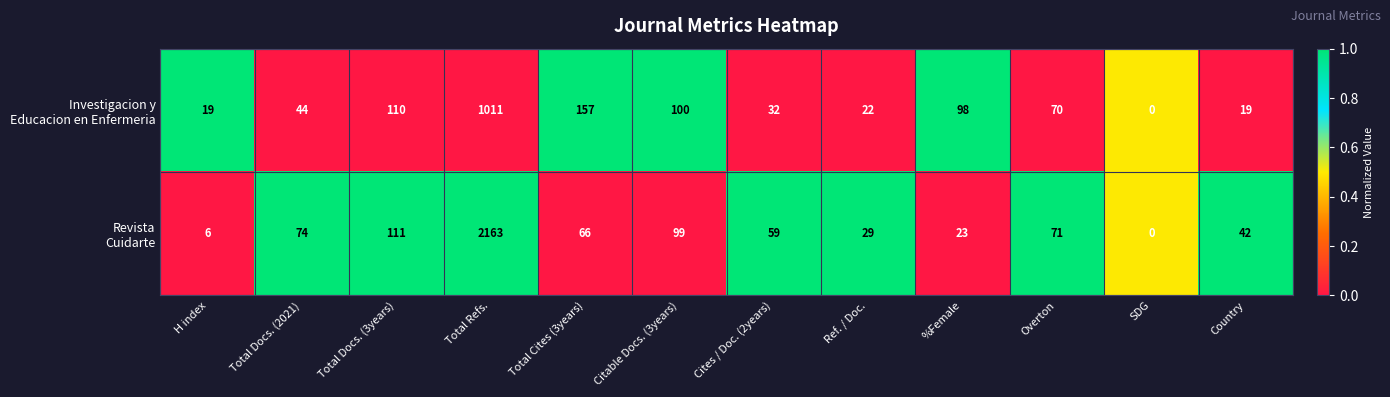

Which label corresponds to the largest value in the chart?

Total Refs.